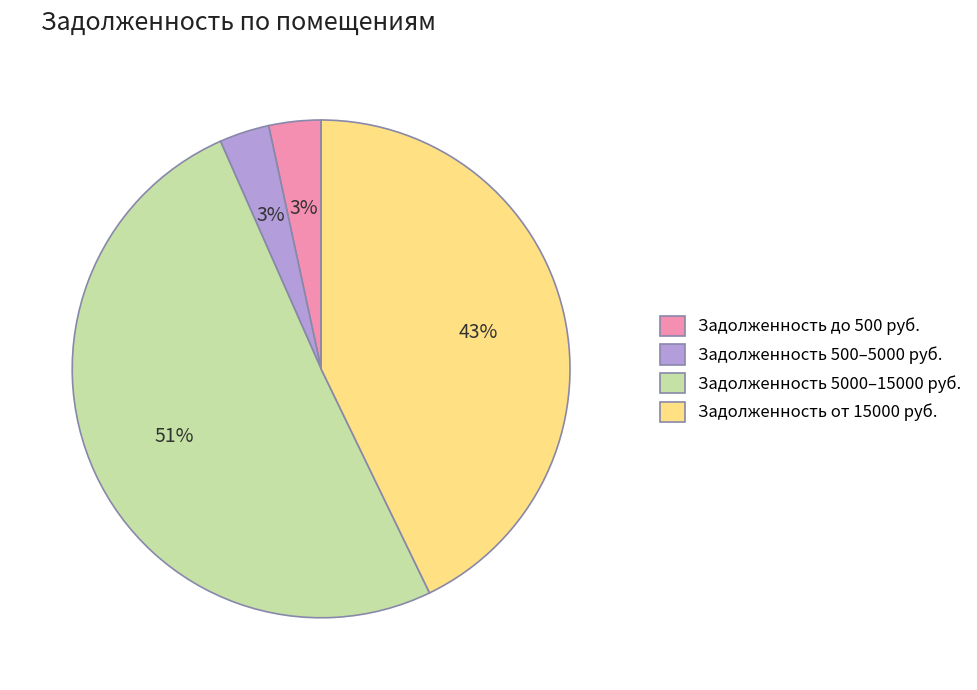

Which has a higher value, Задолженность от 15000 руб. or Задолженность 5000–15000 руб.?

Задолженность 5000–15000 руб.